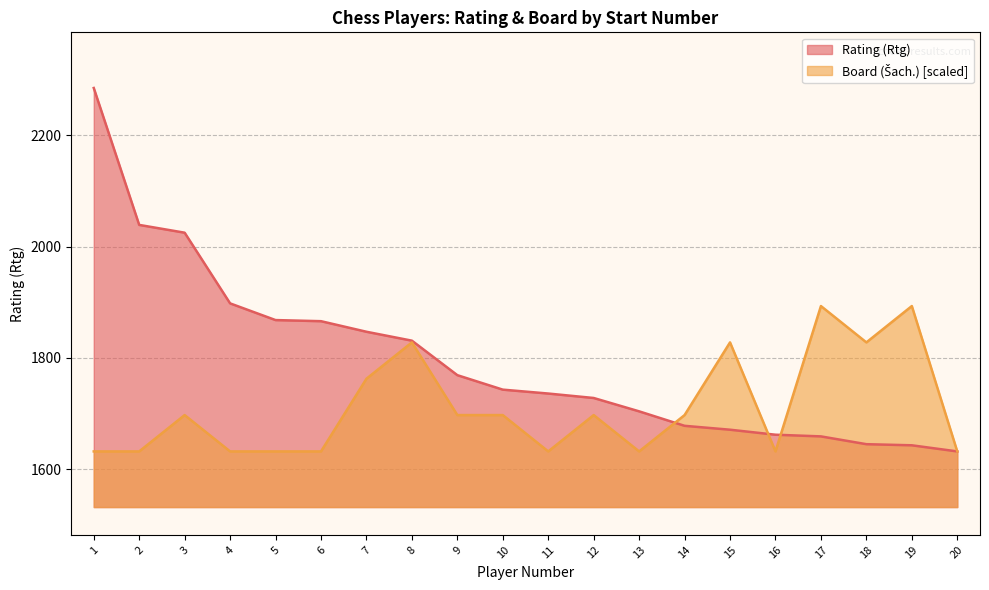

Does the chart display data point markers on the line(s)?

No